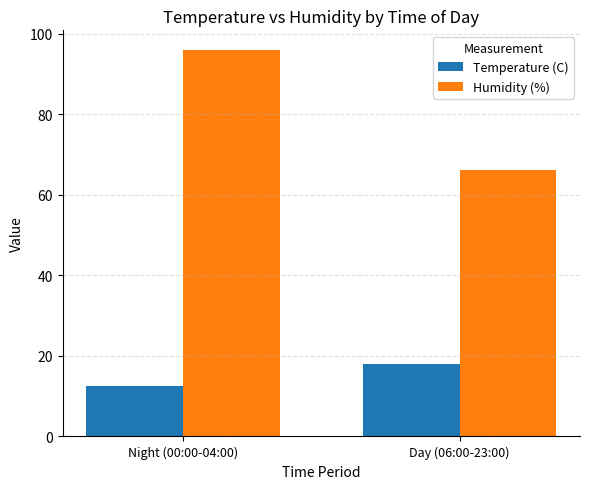

Which series changed the most between Night (00:00-04:00) and Day (06:00-23:00)?

Humidity (%)